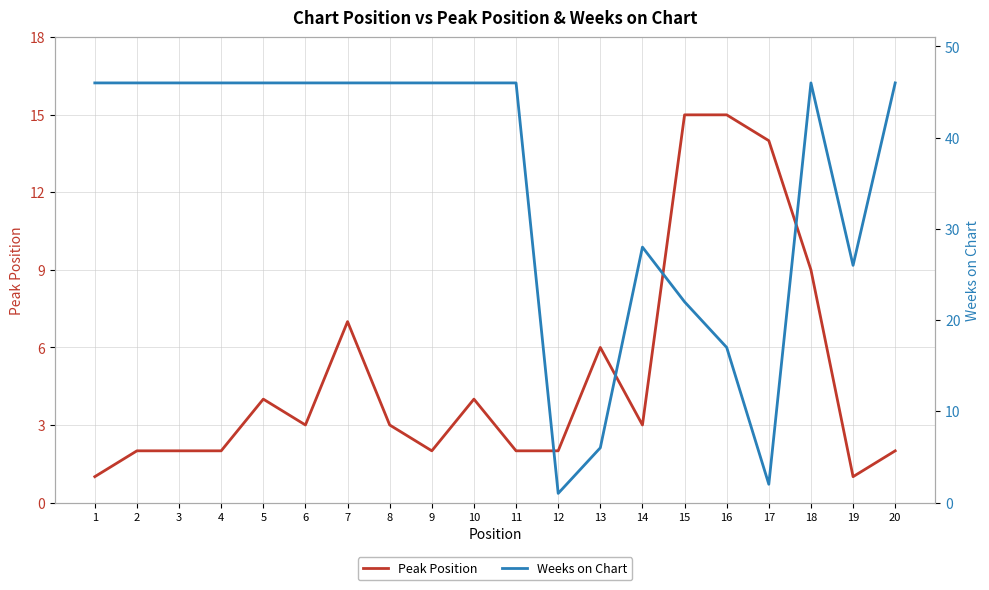

Between 15 and 11, which is larger?

15